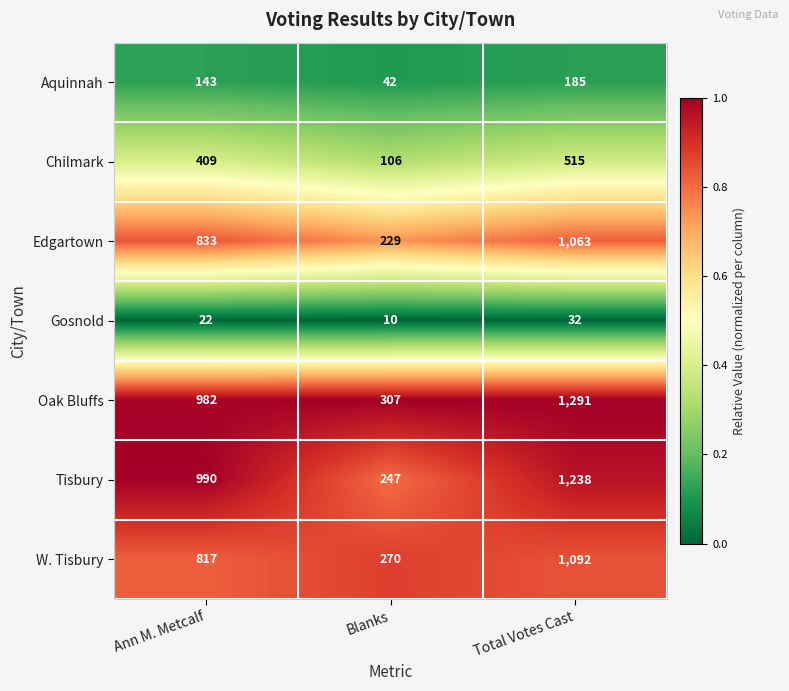

Which series has the largest total across all categories?

Oak Bluffs